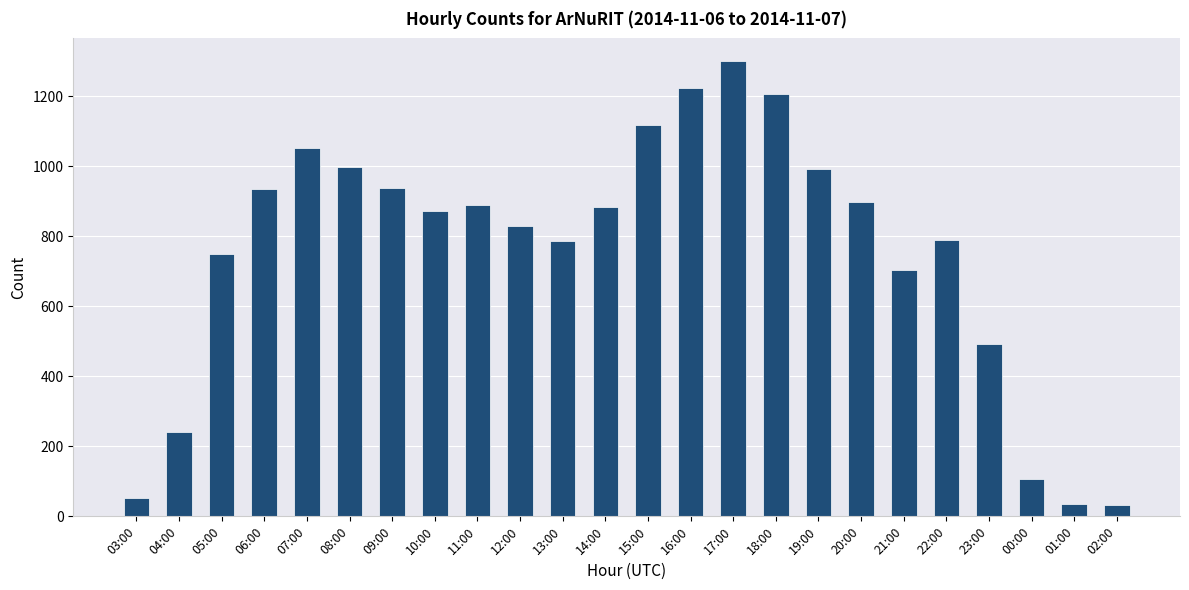

What is the difference between the values at 17:00 and 04:00?

1059